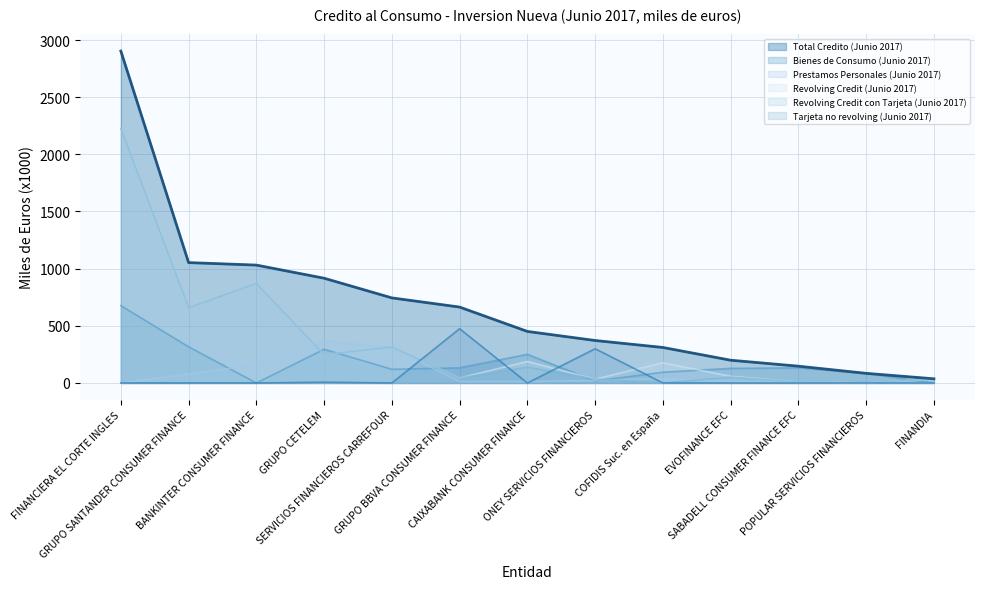

Reading left to right, list all the values displayed in this chart.

Total Credito (Junio 2017): FINANCIERA EL CORTE INGLES=2903.6	GRUPO SANTANDER CONSUMER FINANCE=1053.0	BANKINTER CONSUMER FINANCE=1031.1	GRUPO CETELEM=916.3	SERVICIOS FINANCIEROS CARREFOUR=744.2	GRUPO BBVA CONSUMER FINANCE=663.8	CAIXABANK CONSUMER FINANCE=450.8	ONEY SERVICIOS FINANCIEROS=371.4	COFIDIS Suc. en España=310.6	EVOFINANCE EFC=199.0	SABADELL CONSUMER FINANCE EFC=146.8	POPULAR SERVICIOS FINANCIEROS=84.1	FINANDIA=36.4
Bienes de Consumo (Junio 2017): FINANCIERA EL CORTE INGLES=676.4	GRUPO SANTANDER CONSUMER FINANCE=316.4	BANKINTER CONSUMER FINANCE=0.0	GRUPO CETELEM=294.8	SERVICIOS FINANCIEROS CARREFOUR=119.5	GRUPO BBVA CONSUMER FINANCE=132.5	CAIXABANK CONSUMER FINANCE=250.3	ONEY SERVICIOS FINANCIEROS=16.8	COFIDIS Suc. en España=94.0	EVOFINANCE EFC=127.5	SABADELL CONSUMER FINANCE EFC=132.1	POPULAR SERVICIOS FINANCIEROS=83.5	FINANDIA=0.0
Prestamos Personales (Junio 2017): FINANCIERA EL CORTE INGLES=0.0	GRUPO SANTANDER CONSUMER FINANCE=78.4	BANKINTER CONSUMER FINANCE=160.6	GRUPO CETELEM=366.3	SERVICIOS FINANCIEROS CARREFOUR=309.5	GRUPO BBVA CONSUMER FINANCE=12.8	CAIXABANK CONSUMER FINANCE=12.4	ONEY SERVICIOS FINANCIEROS=21.8	COFIDIS Suc. en España=39.9	EVOFINANCE EFC=12.9	SABADELL CONSUMER FINANCE EFC=5.2	POPULAR SERVICIOS FINANCIEROS=0.6	FINANDIA=0.1
Revolving Credit (Junio 2017): FINANCIERA EL CORTE INGLES=2227.2	GRUPO SANTANDER CONSUMER FINANCE=658.2	BANKINTER CONSUMER FINANCE=870.5	GRUPO CETELEM=248.5	SERVICIOS FINANCIEROS CARREFOUR=315.2	GRUPO BBVA CONSUMER FINANCE=43.8	CAIXABANK CONSUMER FINANCE=188.1	ONEY SERVICIOS FINANCIEROS=33.5	COFIDIS Suc. en España=176.6	EVOFINANCE EFC=58.5	SABADELL CONSUMER FINANCE EFC=9.5	POPULAR SERVICIOS FINANCIEROS=0.0	FINANDIA=36.3
Revolving Credit con Tarjeta (Junio 2017): FINANCIERA EL CORTE INGLES=2227.2	GRUPO SANTANDER CONSUMER FINANCE=658.2	BANKINTER CONSUMER FINANCE=870.5	GRUPO CETELEM=248.5	SERVICIOS FINANCIEROS CARREFOUR=315.2	GRUPO BBVA CONSUMER FINANCE=43.8	CAIXABANK CONSUMER FINANCE=137.7	ONEY SERVICIOS FINANCIEROS=33.5	COFIDIS Suc. en España=0.0	EVOFINANCE EFC=50.7	SABADELL CONSUMER FINANCE EFC=9.5	POPULAR SERVICIOS FINANCIEROS=0.0	FINANDIA=36.3
Tarjeta no revolving (Junio 2017): FINANCIERA EL CORTE INGLES=0.0	GRUPO SANTANDER CONSUMER FINANCE=0.0	BANKINTER CONSUMER FINANCE=0.0	GRUPO CETELEM=6.7	SERVICIOS FINANCIEROS CARREFOUR=0.0	GRUPO BBVA CONSUMER FINANCE=474.7	CAIXABANK CONSUMER FINANCE=0.0	ONEY SERVICIOS FINANCIEROS=299.3	COFIDIS Suc. en España=0.0	EVOFINANCE EFC=0.0	SABADELL CONSUMER FINANCE EFC=0.0	POPULAR SERVICIOS FINANCIEROS=0.0	FINANDIA=0.0